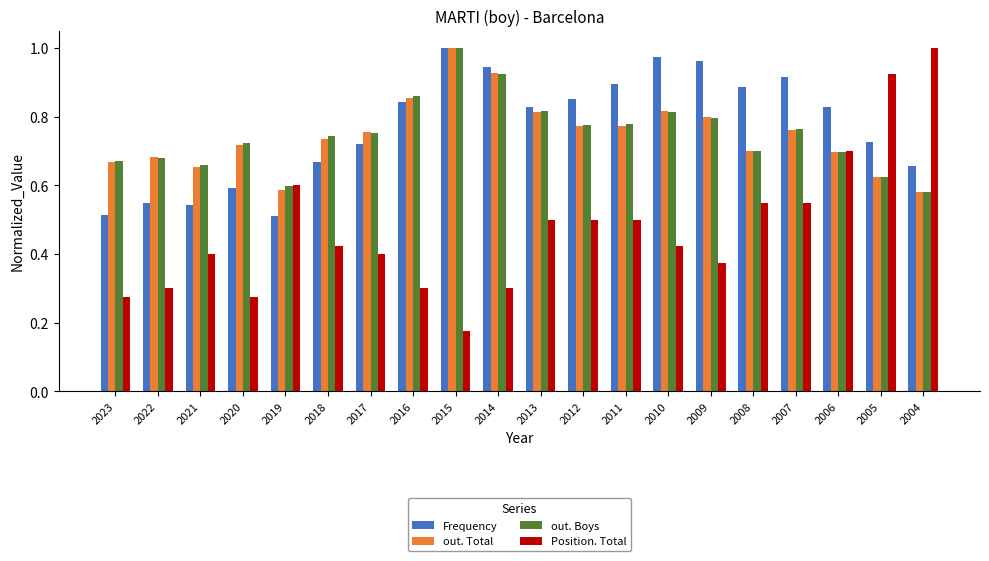

Is it true that Frequency equals 1.3 at 2009?

False